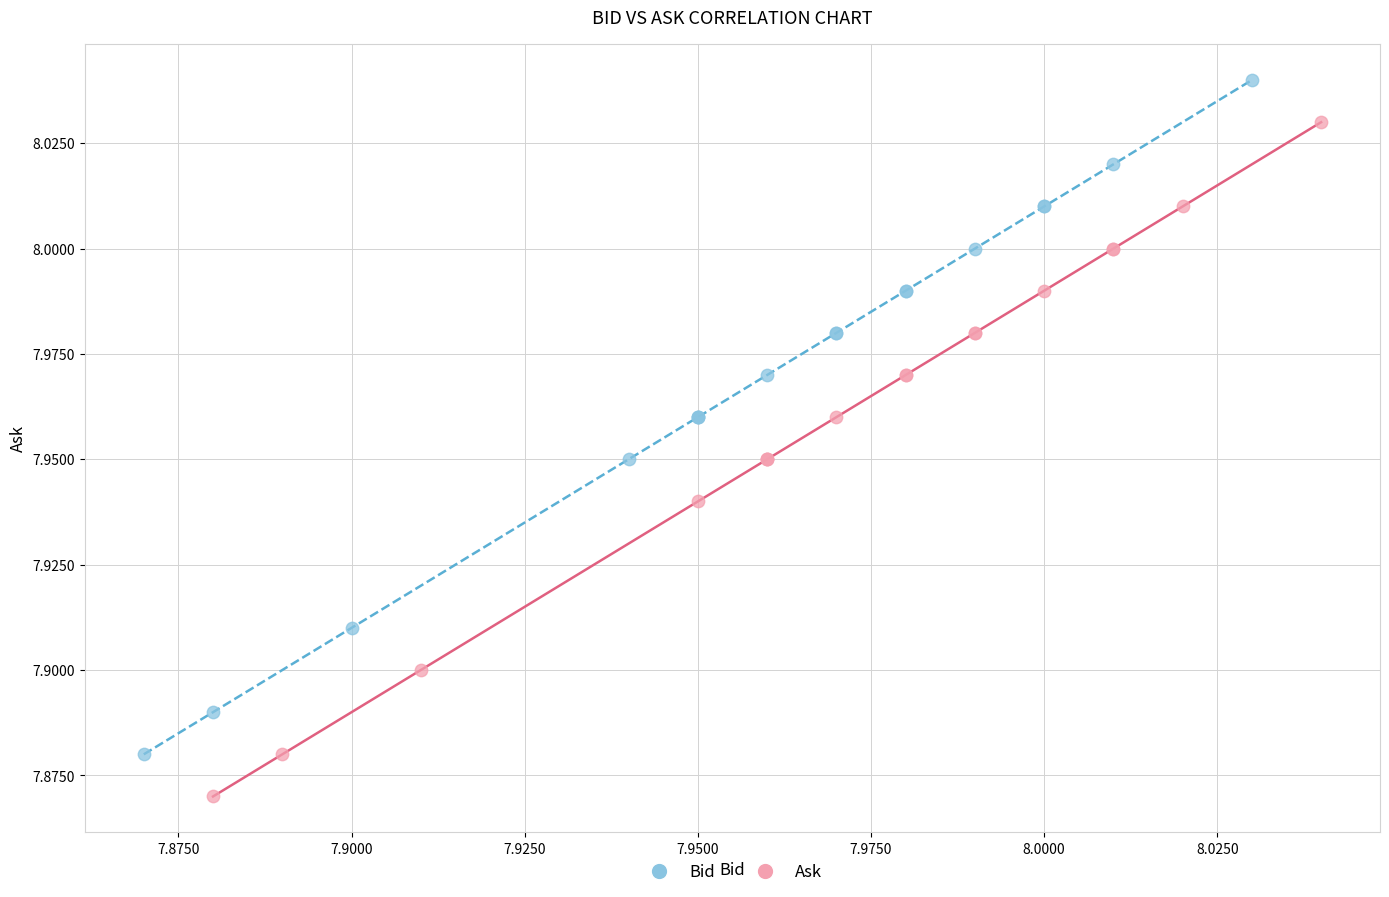

Which series reaches the minimum Y coordinate?

Ask